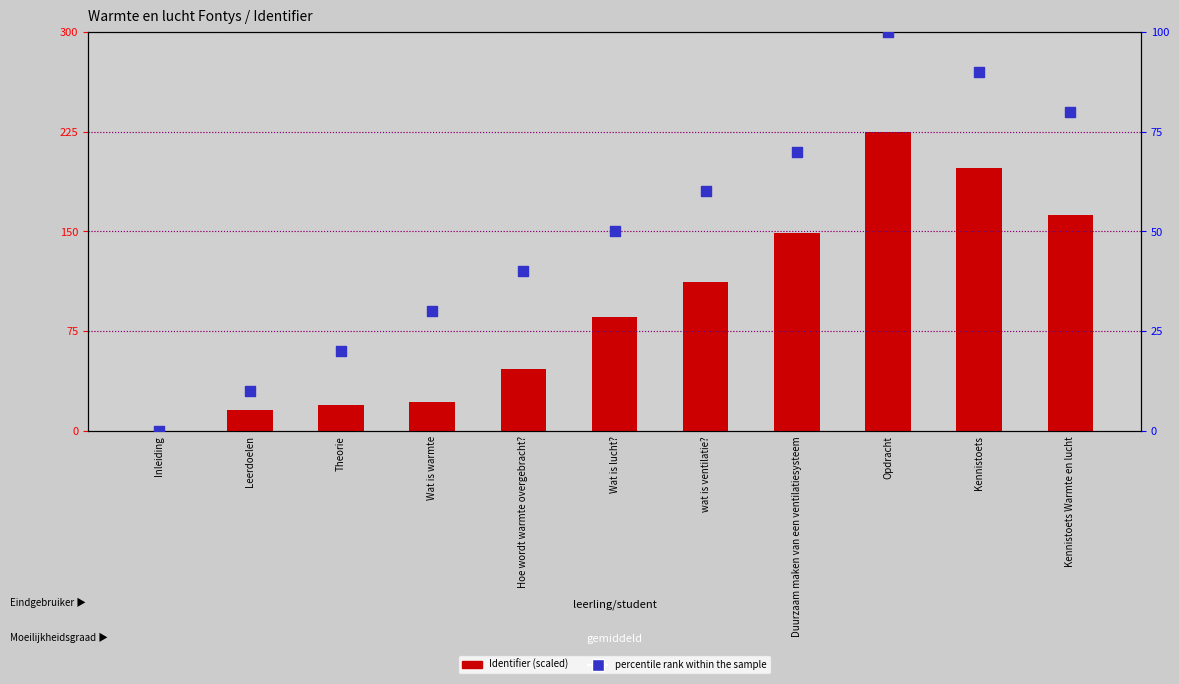

At which category is the sum across all series the highest?

Opdracht